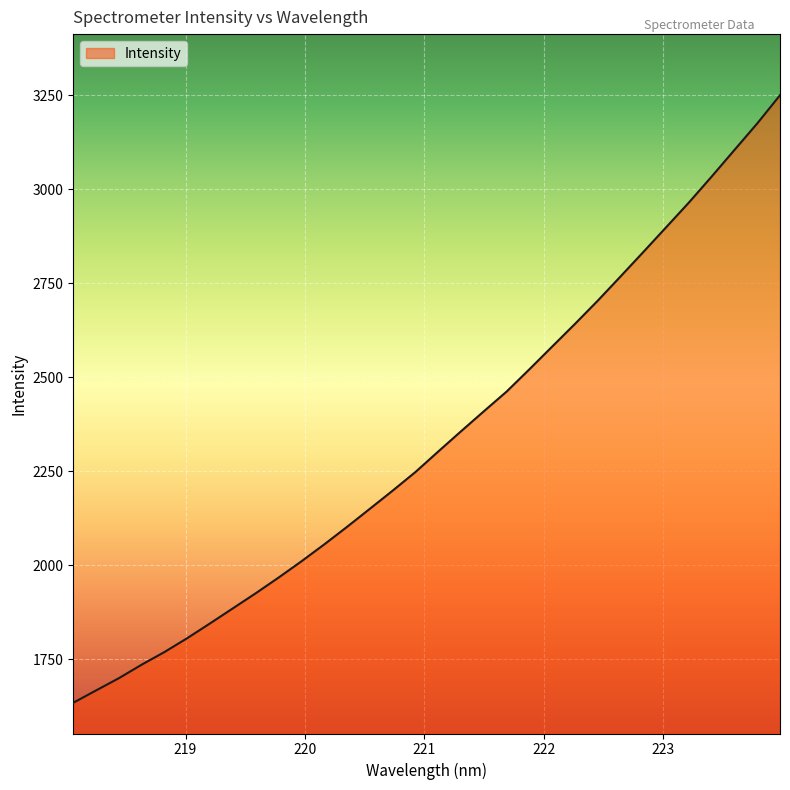

What is the difference between the maximum and minimum values?

1615.0